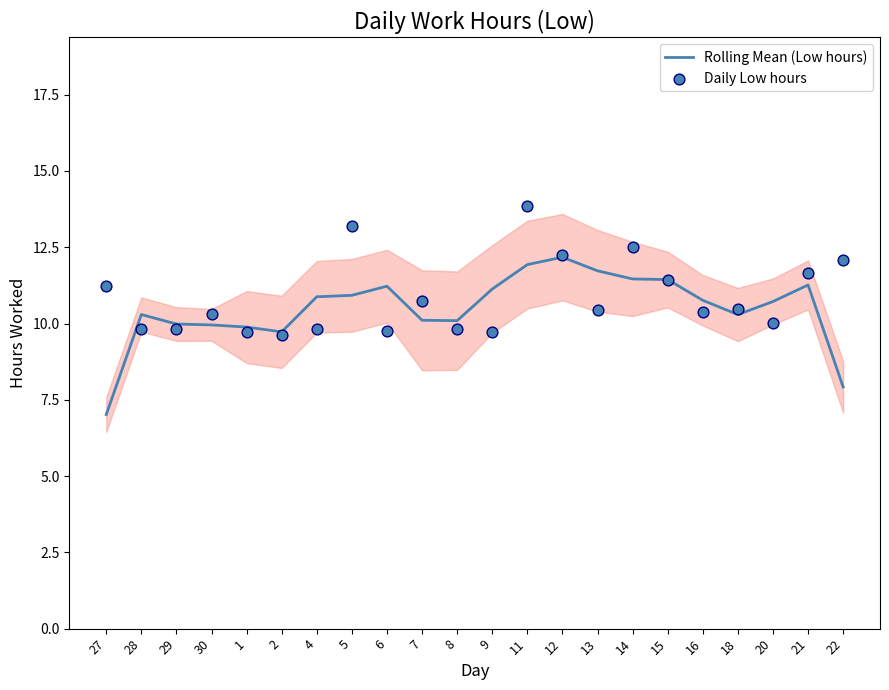

Which series contains the highest Y value?

Daily Low hours